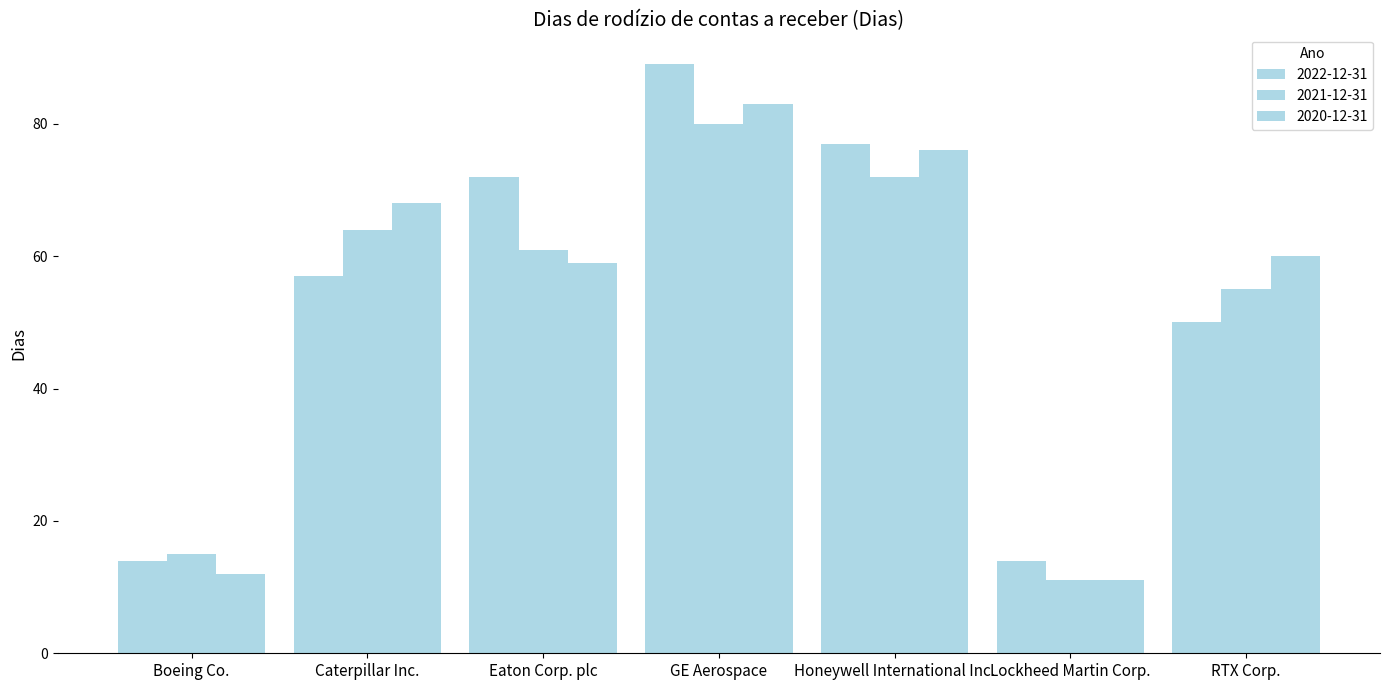

At which label does 2020-12-31 reach its minimum?

Lockheed Martin Corp.